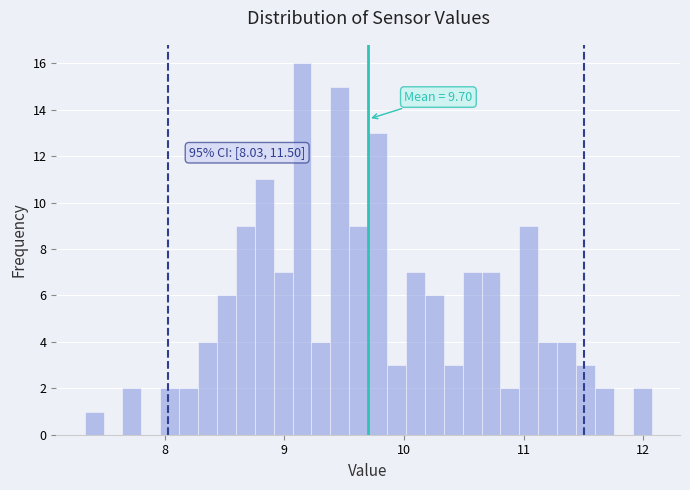

Read against the x-axis, roughly where is the centre of the tallest bar?

9.1